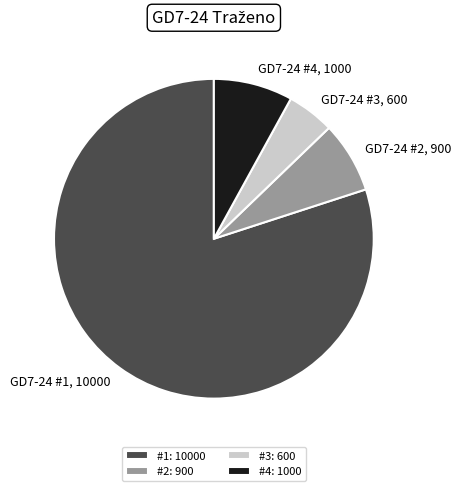

How many slices are in this pie chart?

4